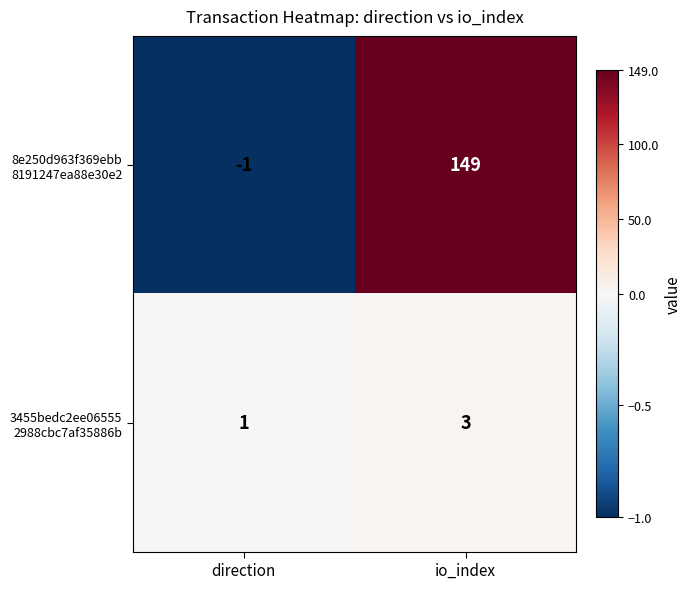

What is the greatest value displayed?

149